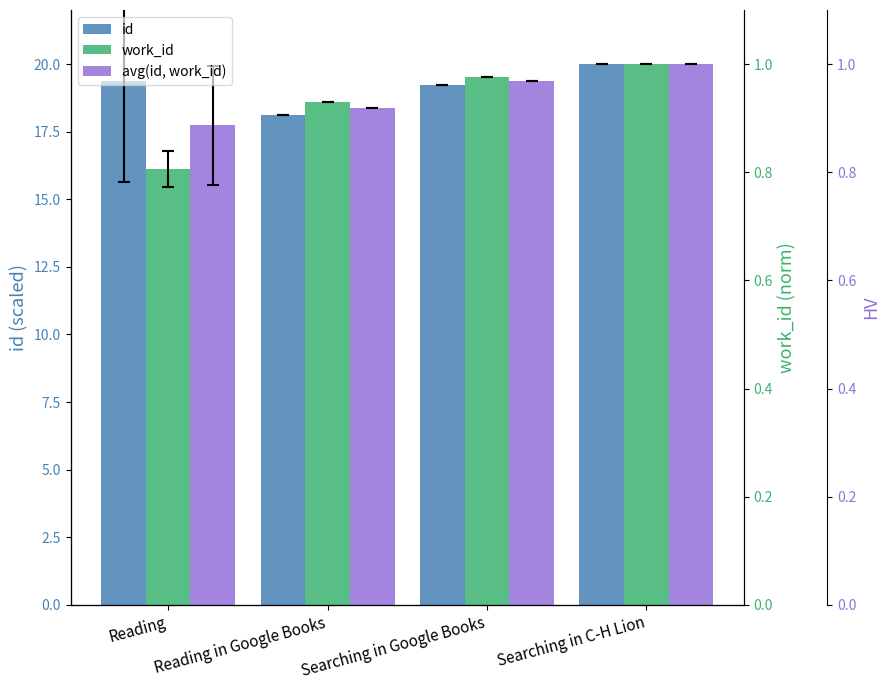

At which category is the sum across all series the highest?

Searching in C-H Lion